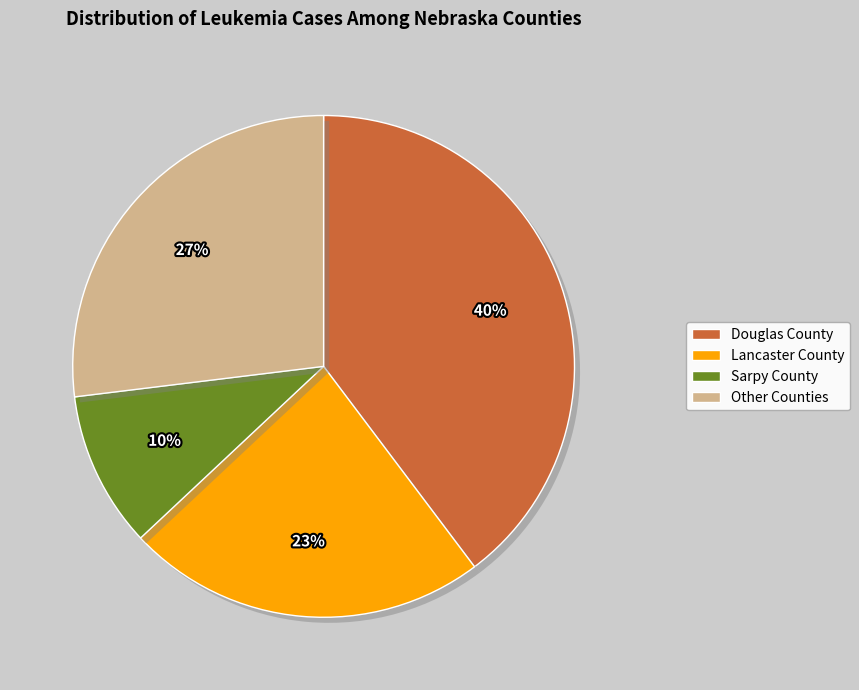

What is the ratio of the value at Lancaster County to the value at Other Counties?

0.9